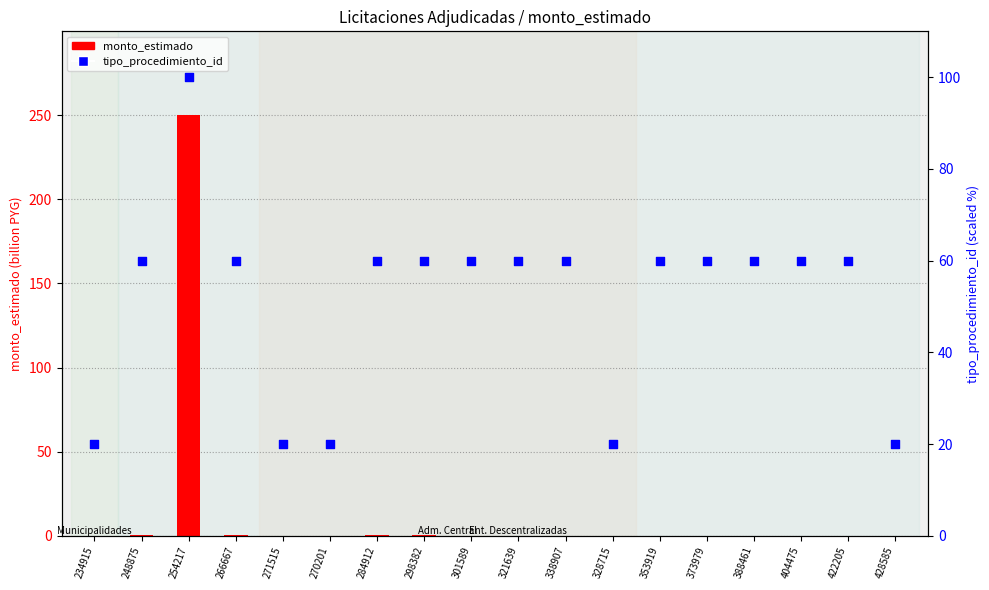

What are all the series names shown in the legend?

monto_estimado (billion PYG), tipo_procedimiento_id (%)